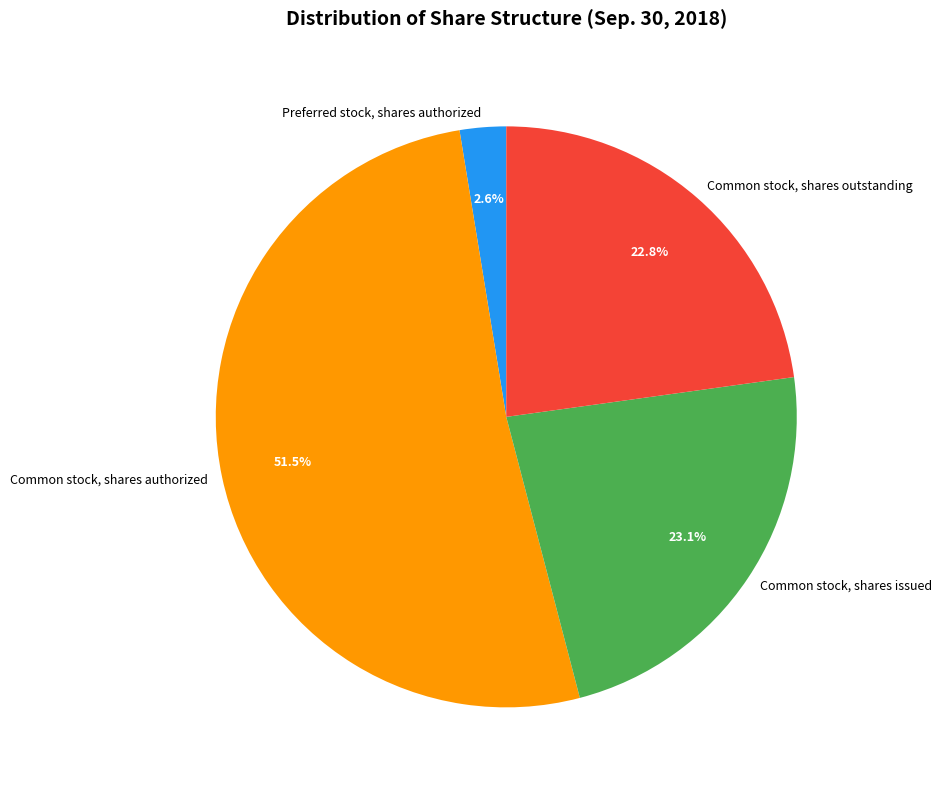

Is it true that Common stock, shares issued is 23% of the pie?

True